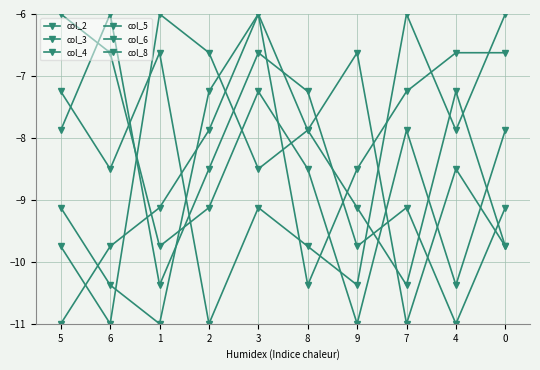

How many data points does each series have?

10